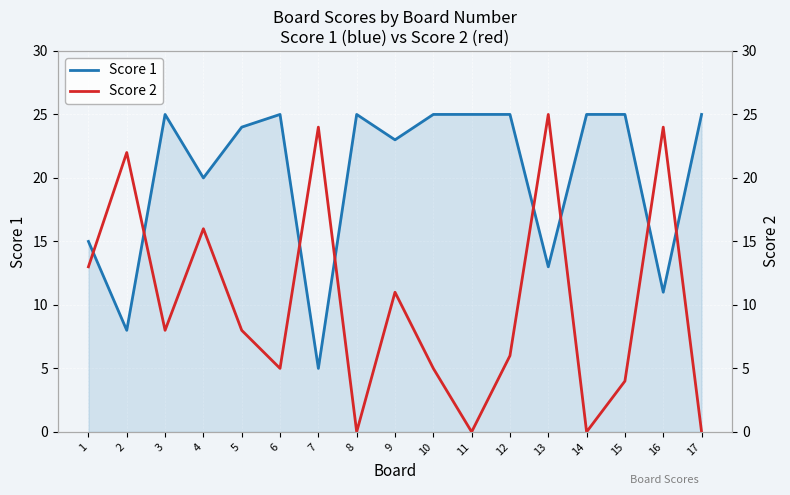

The Score 2 series shows 19 at 1. True or false?

False